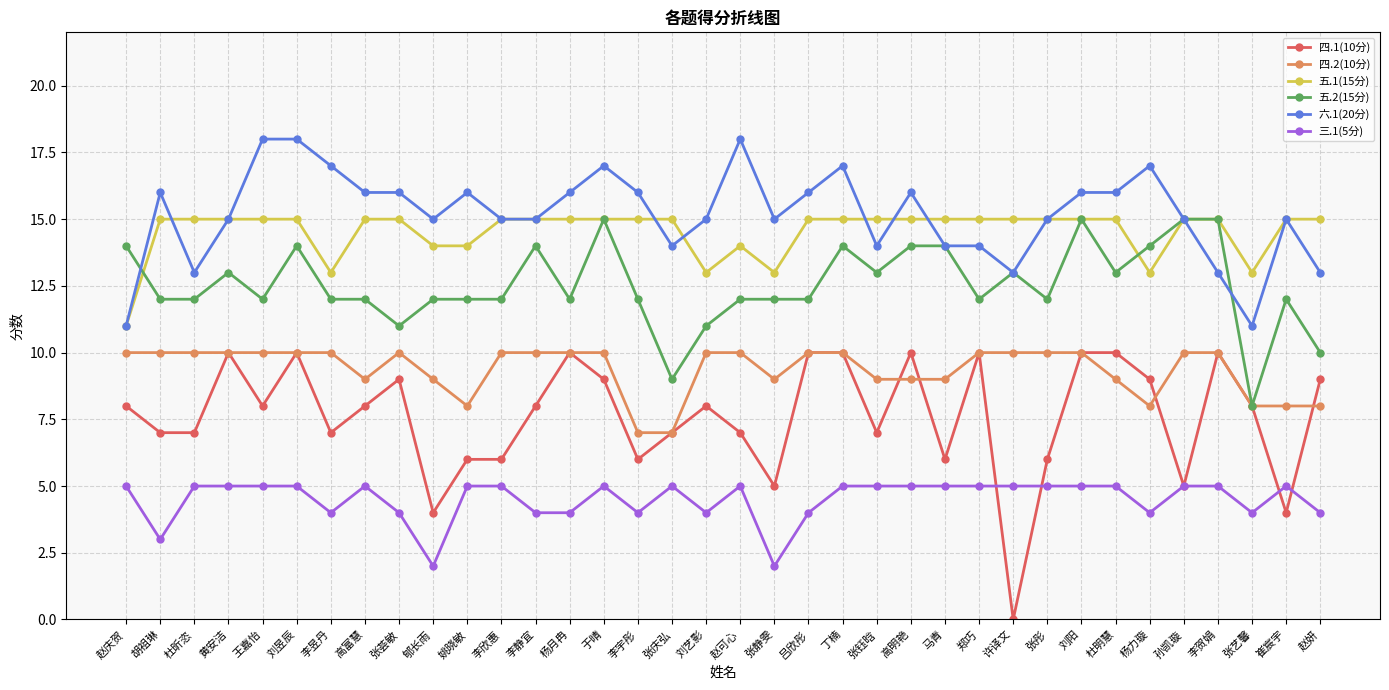

At 杨力璇, list the series in order from largest to smallest.

六.1(20分), 五.2(15分), 五.1(15分), 四.1(10分), 四.2(10分), 三.1(5分)